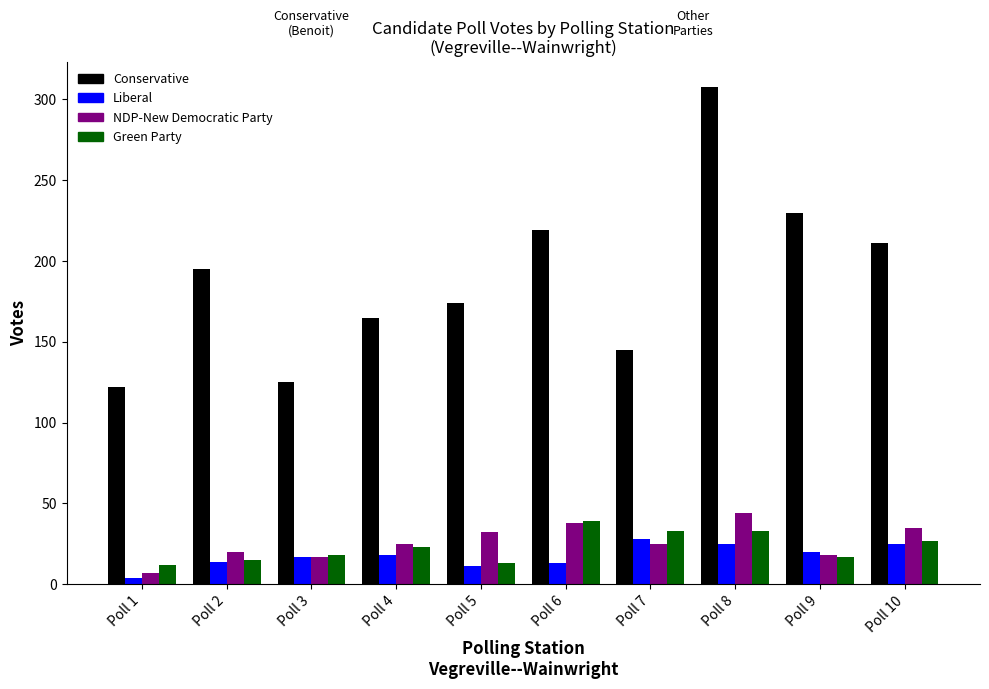

Read the Green Party value at Poll 7, to the nearest 10.

30